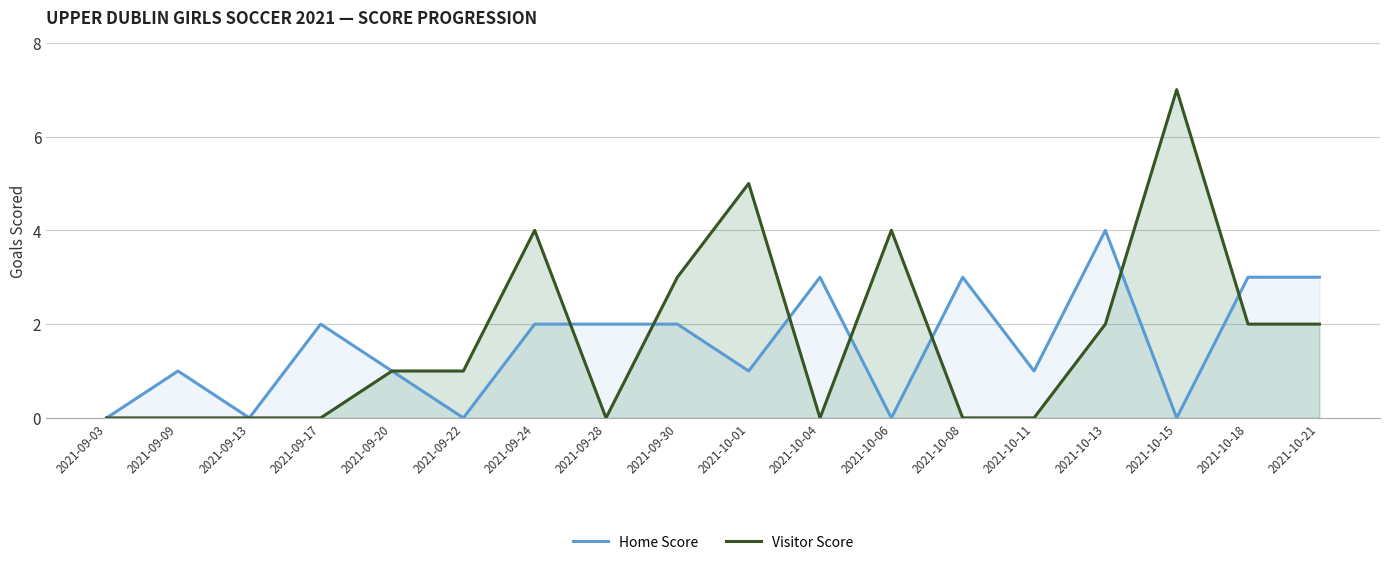

How many times do Home Score and Visitor Score cross each other?

7